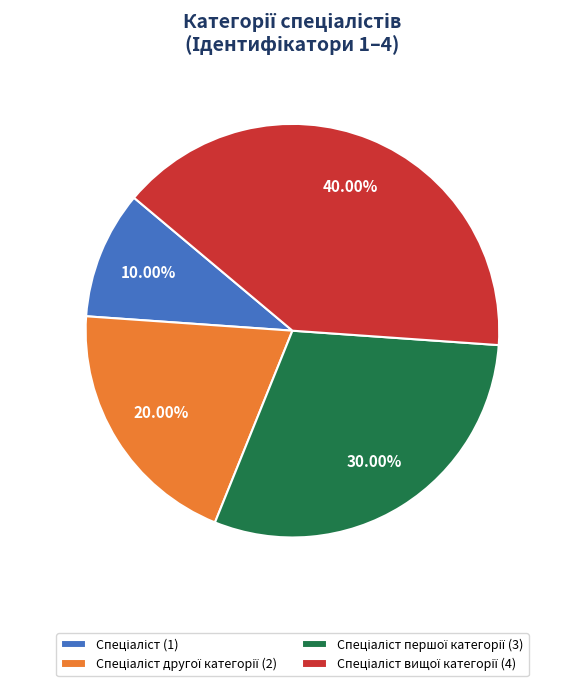

To the nearest percent, what is the average slice percentage?

25%